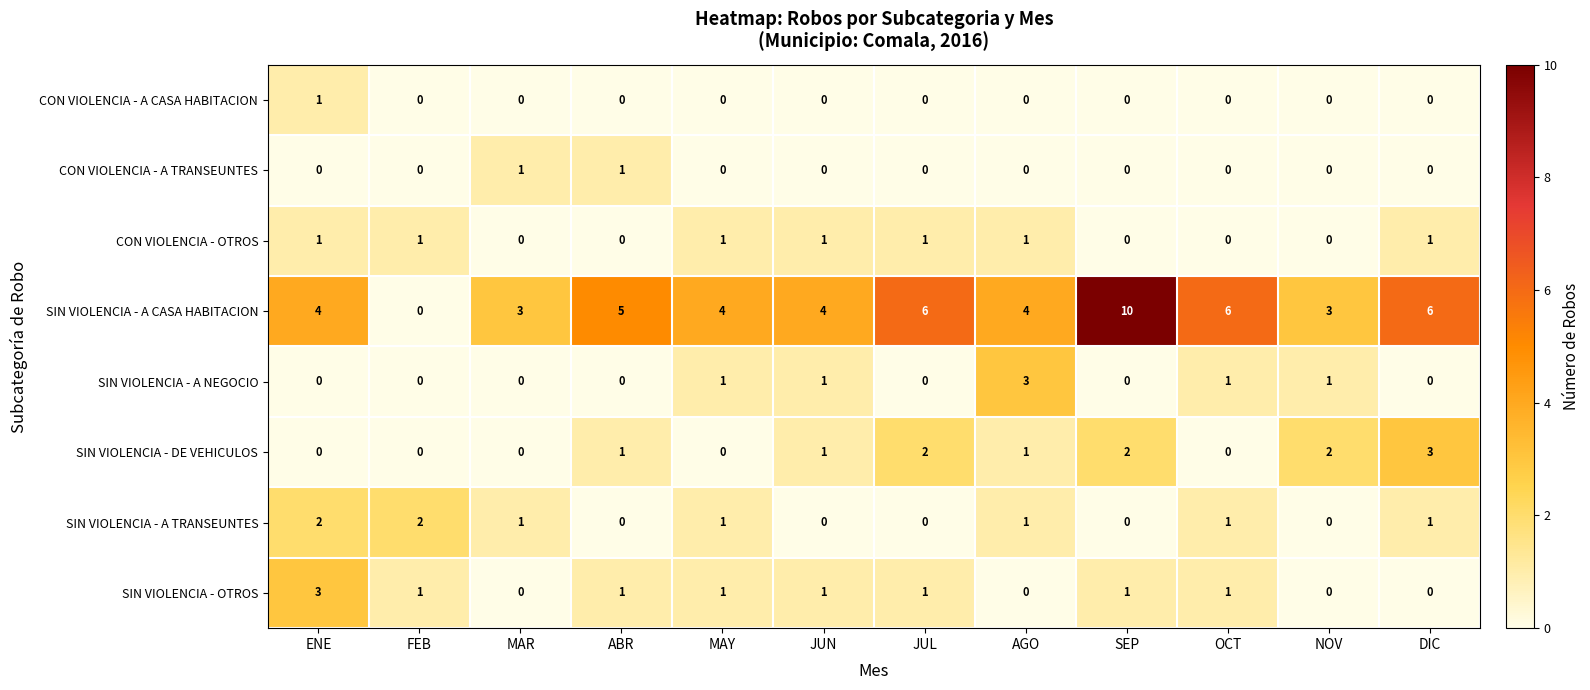

How many categories are shown in the chart?

12